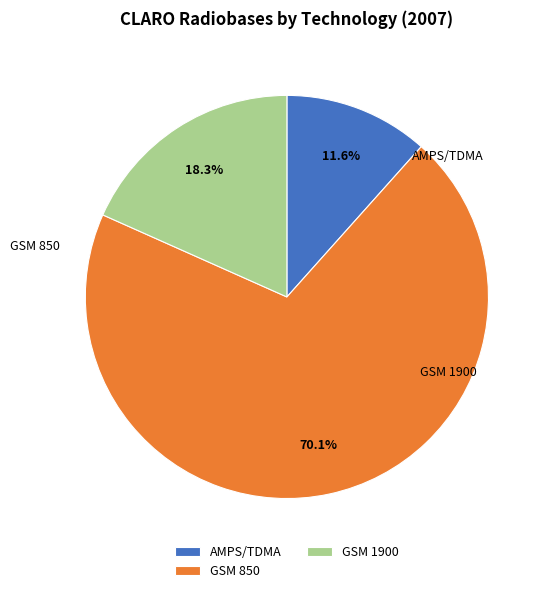

Is there any slice that represents more than half of the pie?

Yes